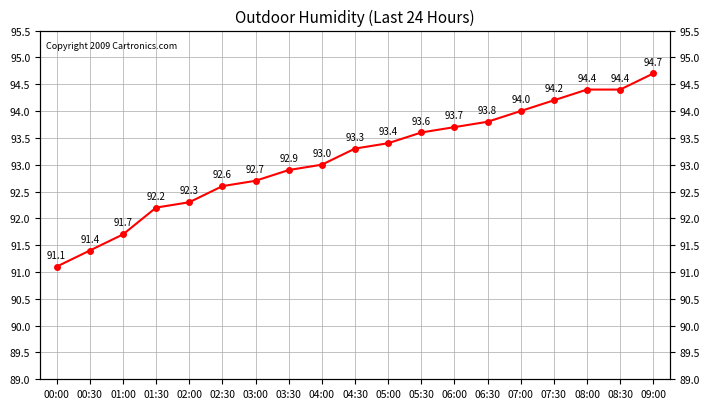

What is the label of the 7th point from the left?

03:00